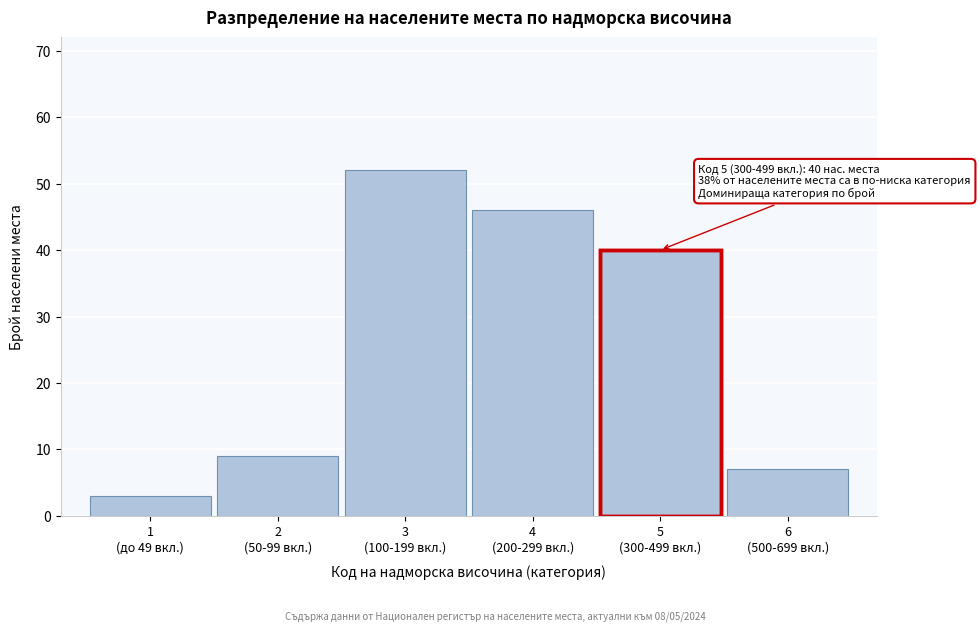

Reading left to right, what are all the values shown in this chart?

3	9	52	46	40	7